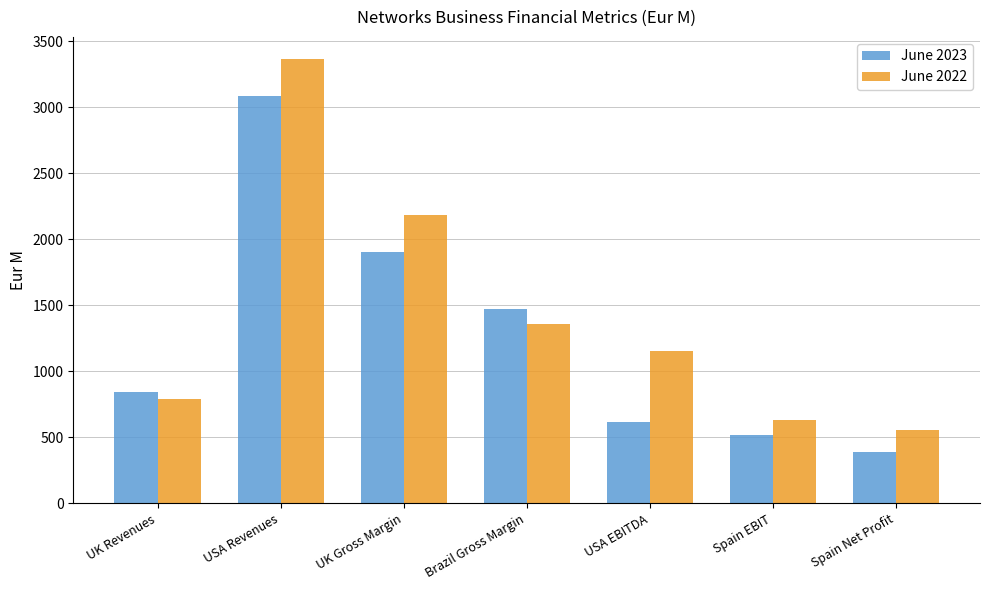

At Spain EBIT, list the series in order from smallest to largest.

June 2023, June 2022